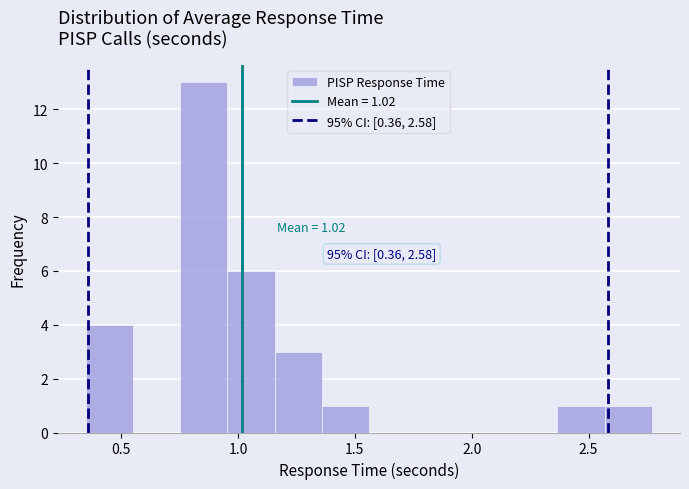

Over which range of the x-axis is the bar tallest?

0.75 to 0.95